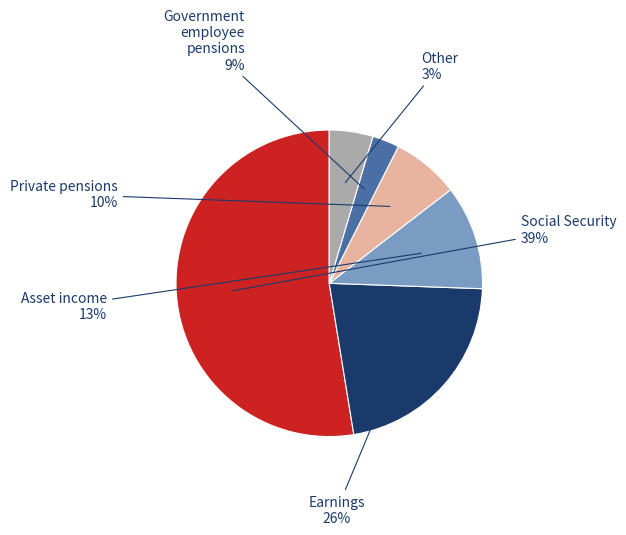

How many slices are in this pie chart?

6